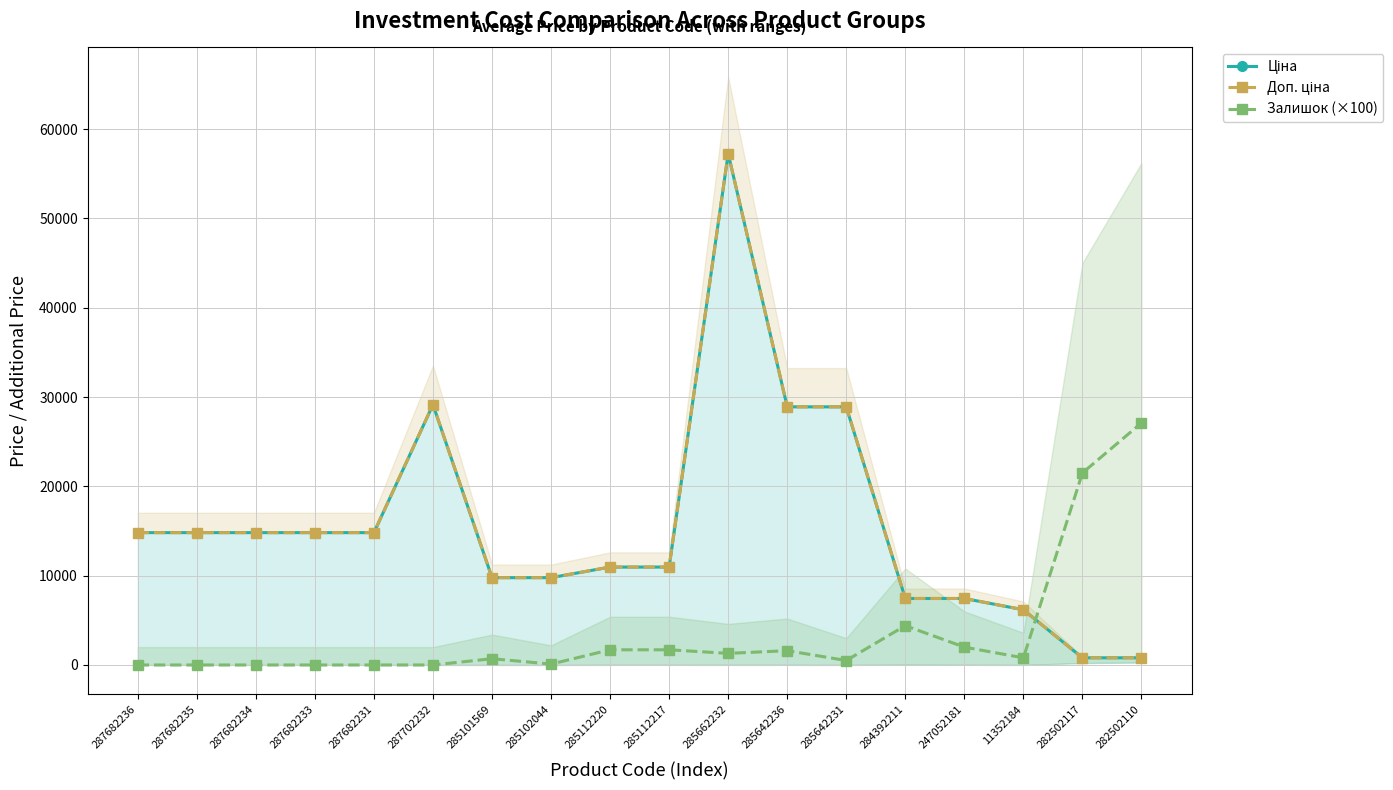

How many times do Доп. ціна and Залишок (×100) cross each other?

1